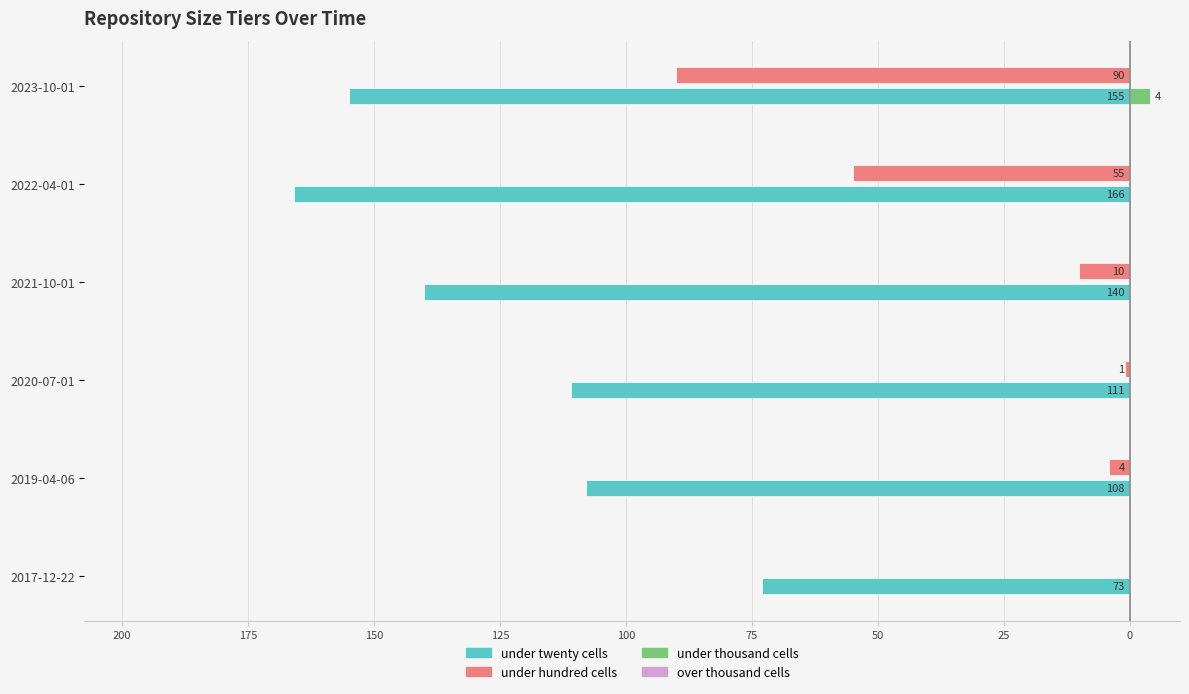

How many bars are there in each group?

4